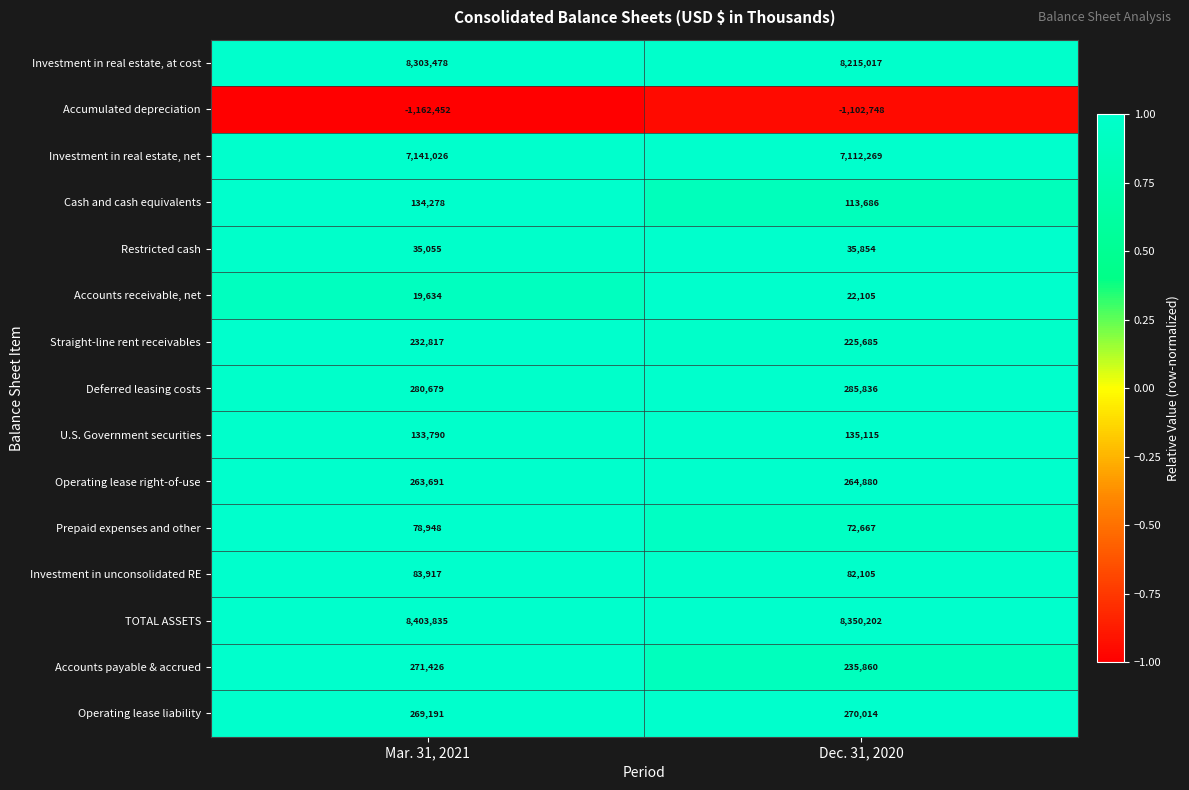

Rank the series at Mar. 31, 2021 from lowest to highest value.

Accumulated depreciation, Accounts receivable, net, Restricted cash, Prepaid expenses and other, Investment in unconsolidated RE, U.S. Government securities, Cash and cash equivalents, Straight-line rent receivables, Operating lease right-of-use, Operating lease liability, Accounts payable & accrued, Deferred leasing costs, Investment in real estate, net, Investment in real estate, at cost, TOTAL ASSETS